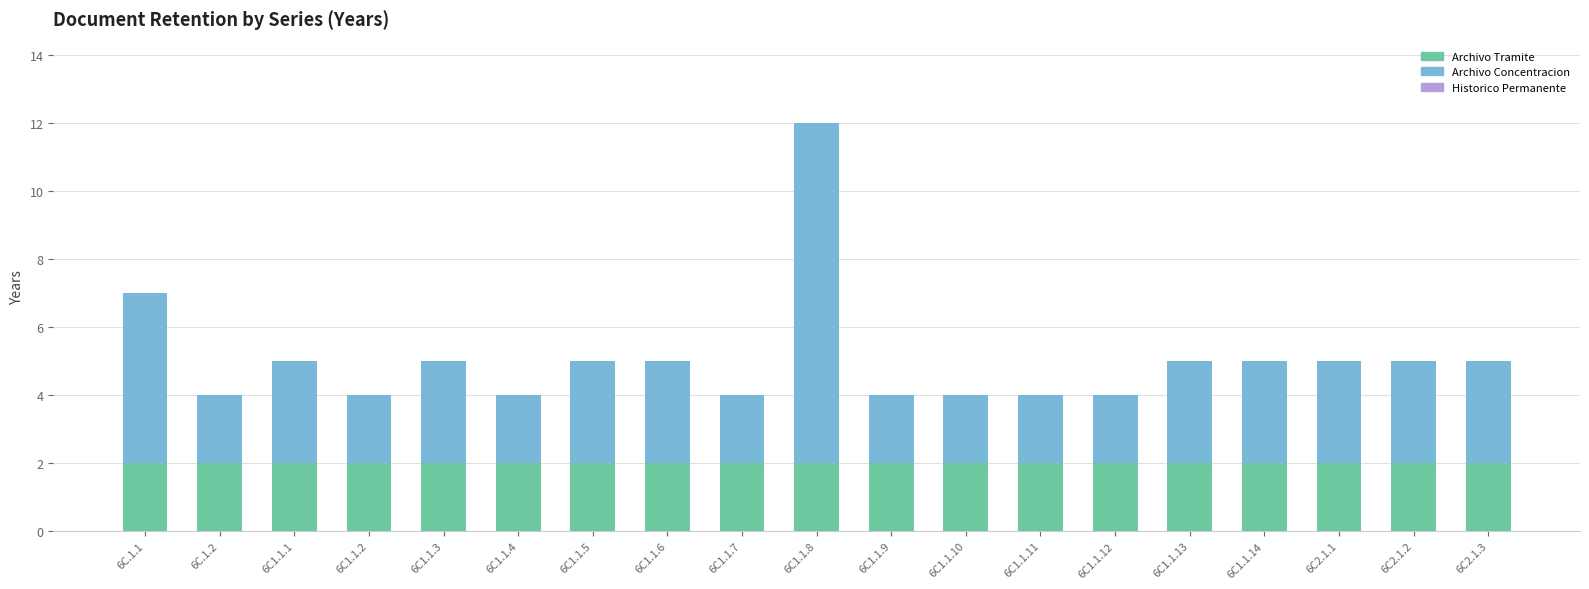

At which category is the sum across all series the highest?

6C1.1.8